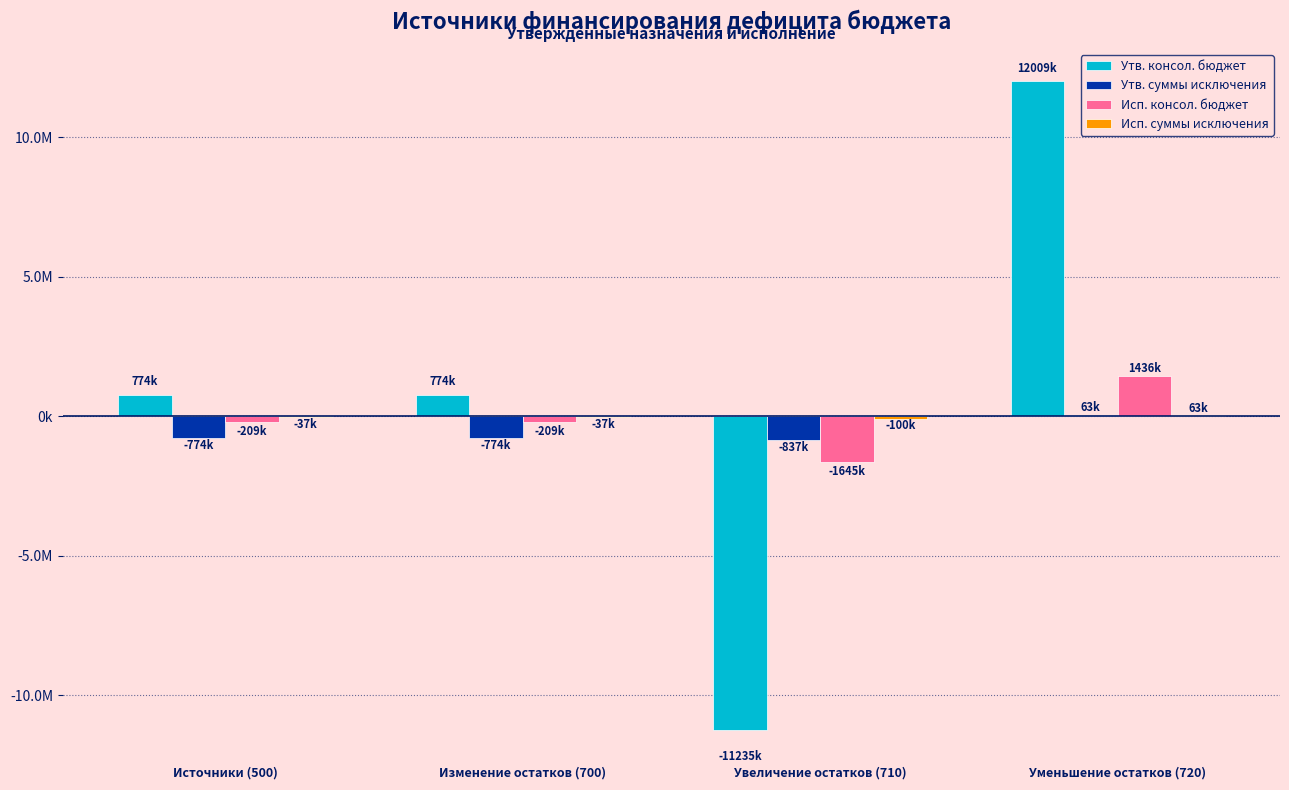

Are the bars horizontal?

No